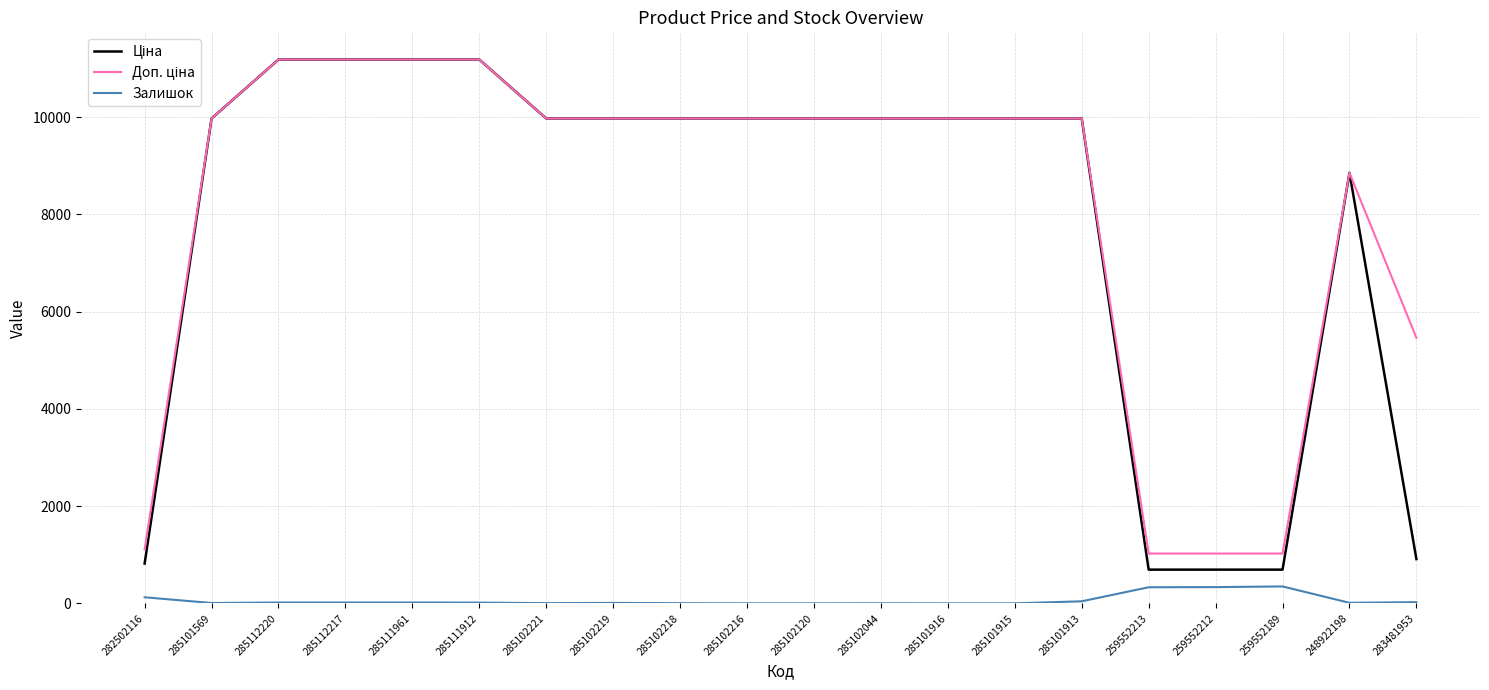

What is the maximum value shown in the chart?

11188.2